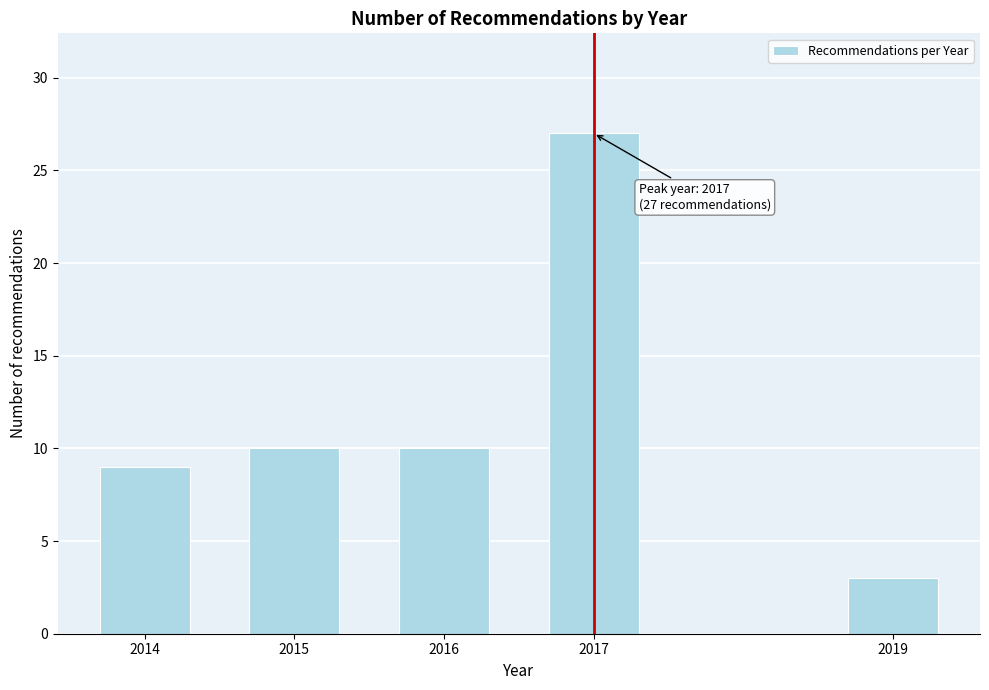

Reading right to left, transcribe all the data shown in this chart.

2019=3	2017=27	2016=10	2015=10	2014=9